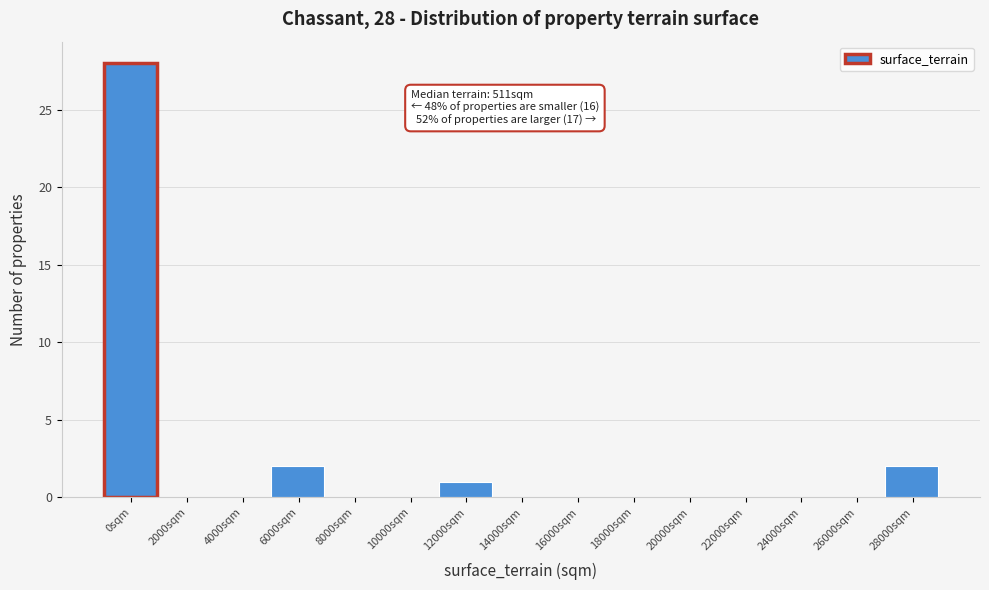

Reading left to right, transcribe all the data shown in this chart.

0sqm=28	2000sqm=0	4000sqm=0	6000sqm=2	8000sqm=0	10000sqm=0	12000sqm=1	14000sqm=0	16000sqm=0	18000sqm=0	20000sqm=0	22000sqm=0	24000sqm=0	26000sqm=0	28000sqm=2